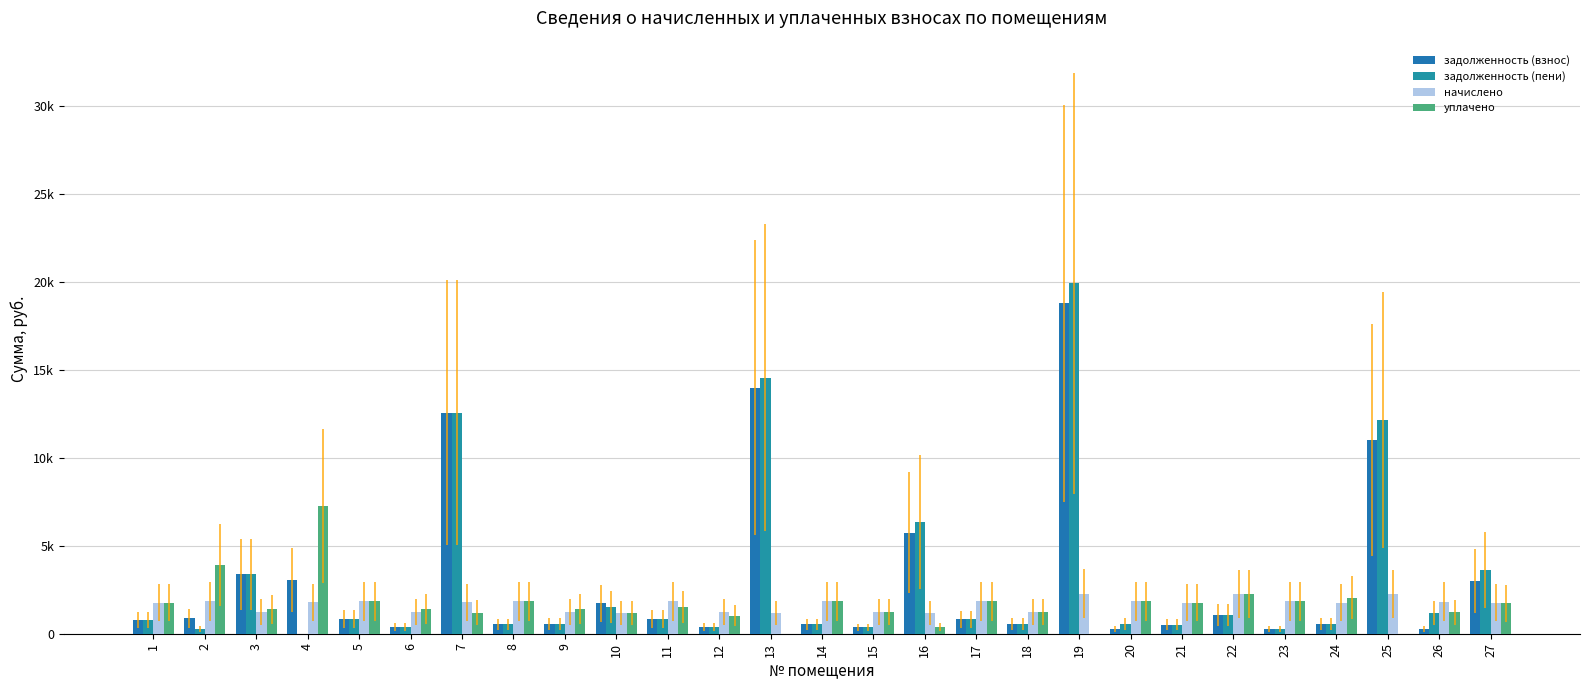

Where does the задолженность (взнос) series first go above 814?

2